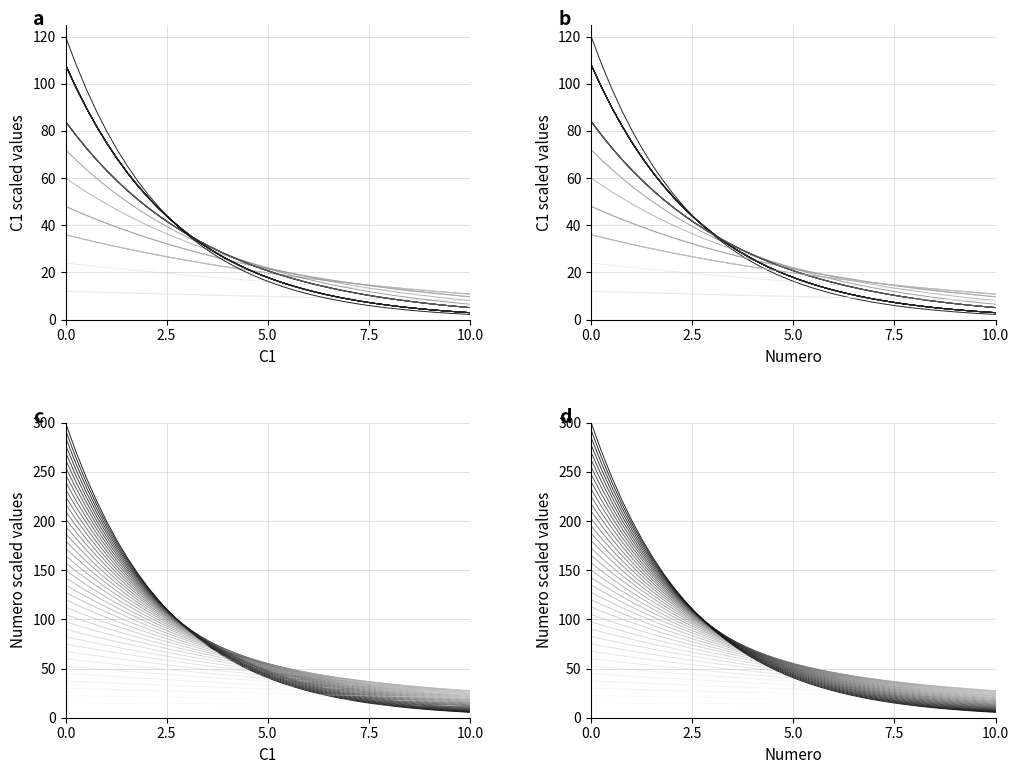

How many values in the series_0 series exceed 7?

27